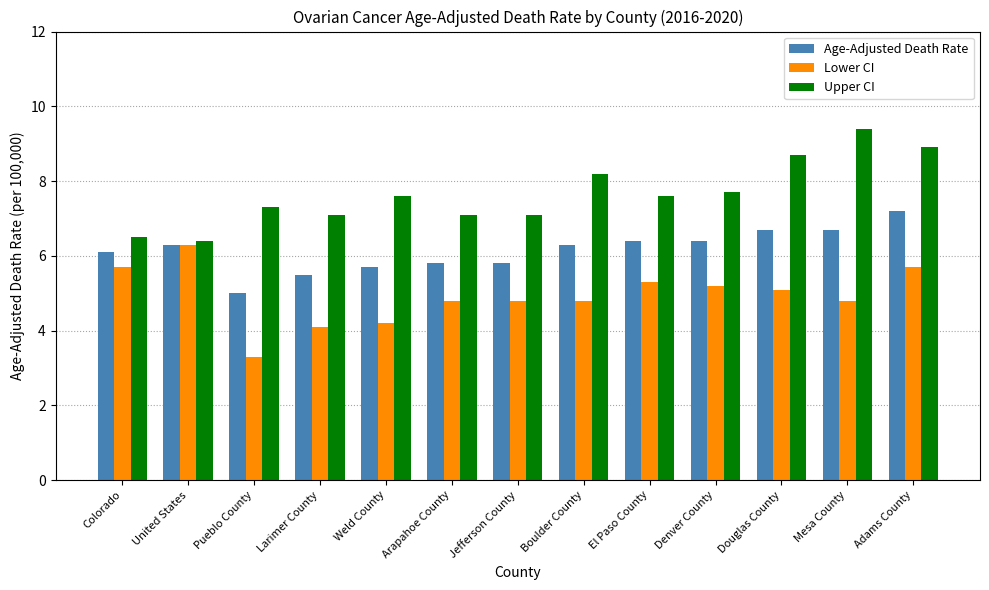

What position from the right is Pueblo County?

11